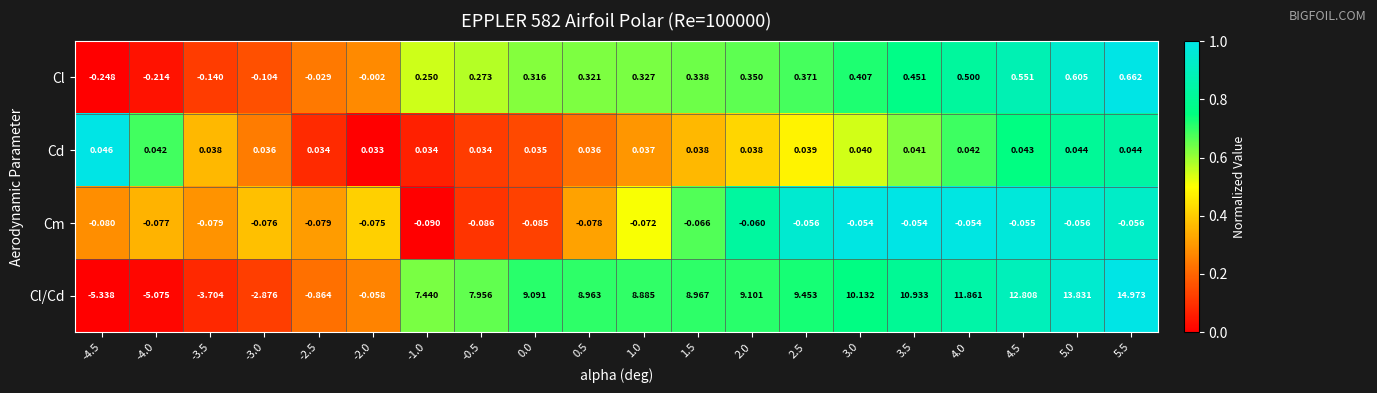

Which series changed the most between -4.5 and 2.0?

Cl/Cd